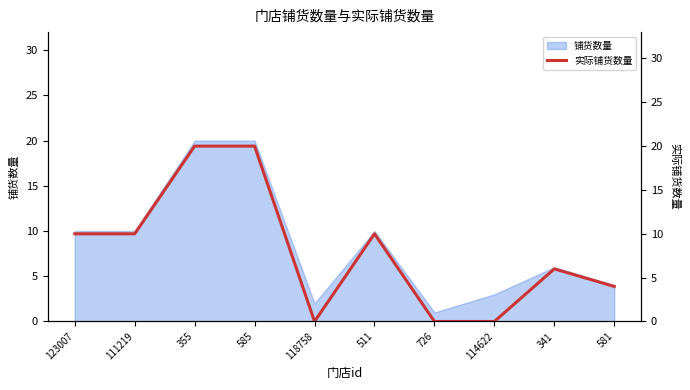

True or false: 铺货数量 has a value of 2 at 118758.

True